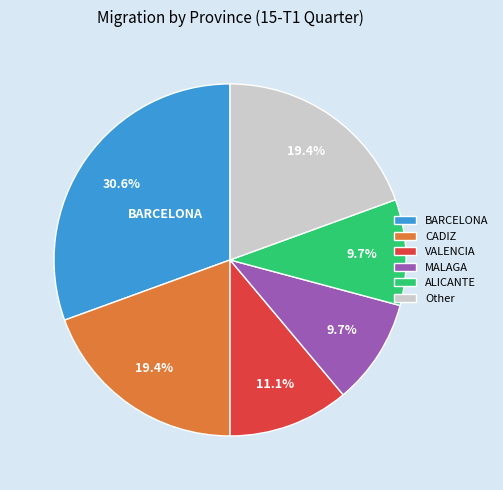

Is there any slice that represents more than half of the pie?

No